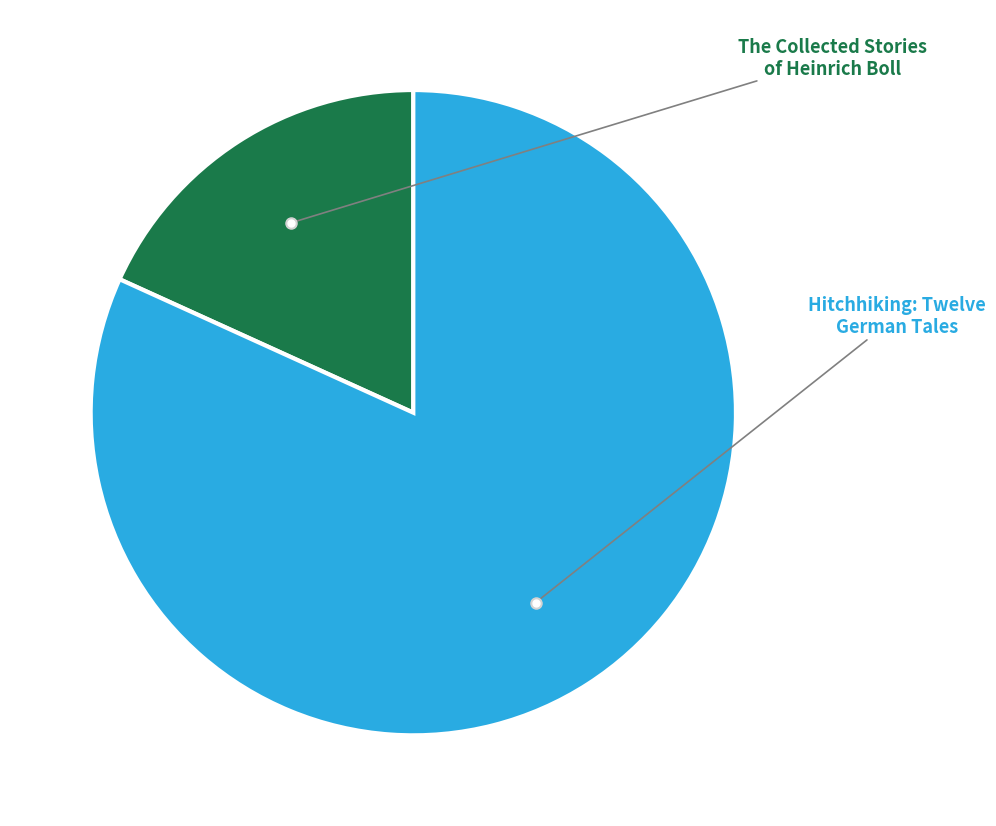

Count the number of slices in the pie.

2